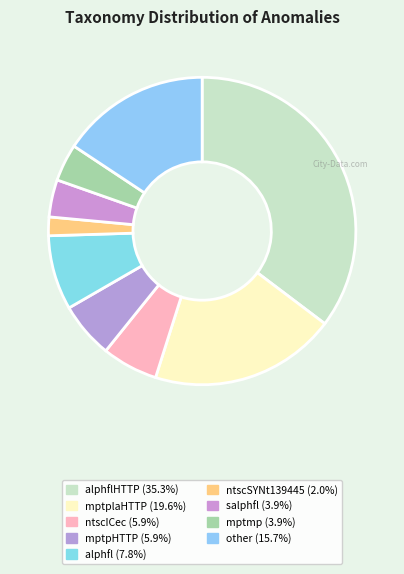

How many segments does this pie chart have?

9